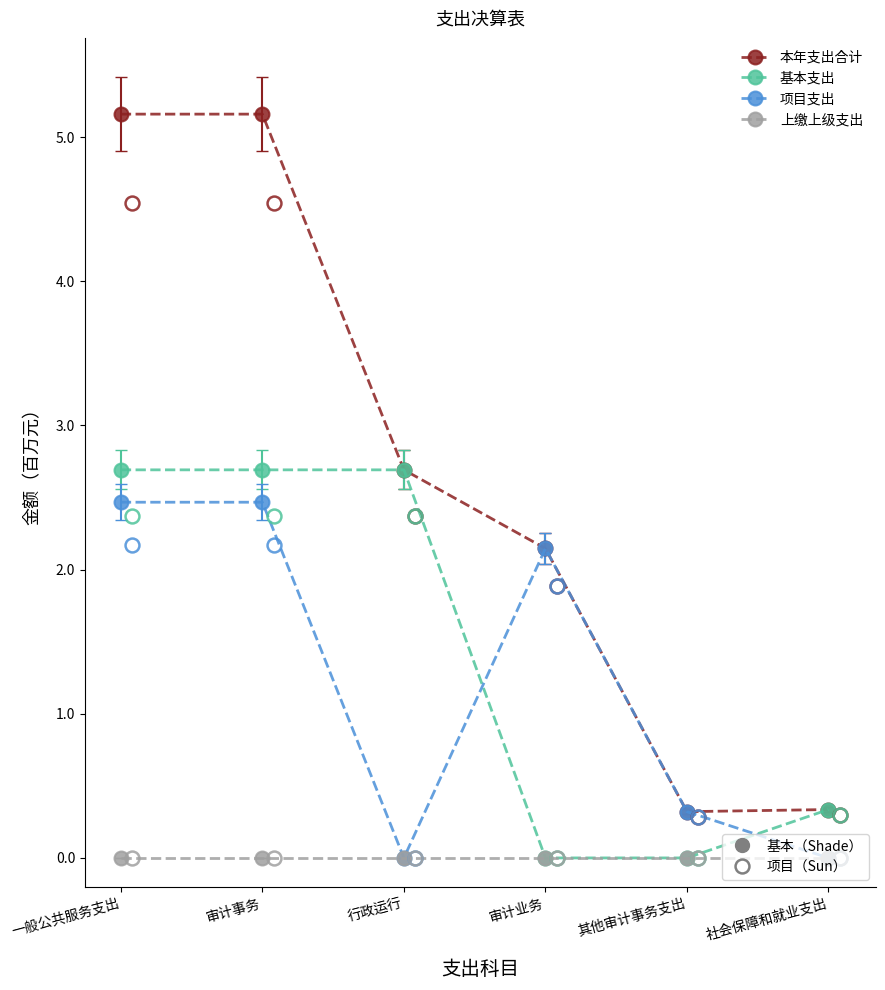

True or false: 上缴上级支出 and 本年支出合计 intersect in this chart.

False